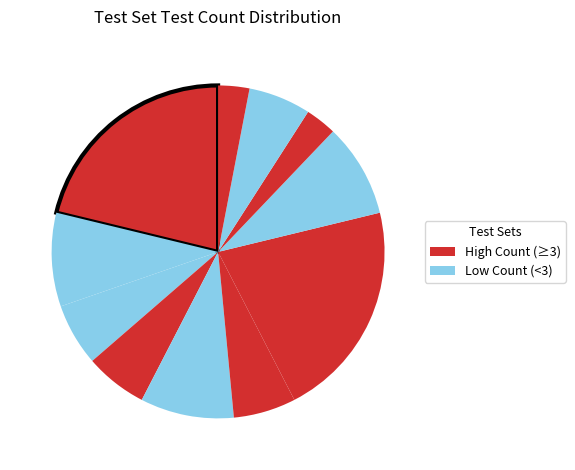

How many slices are in this pie chart?

11